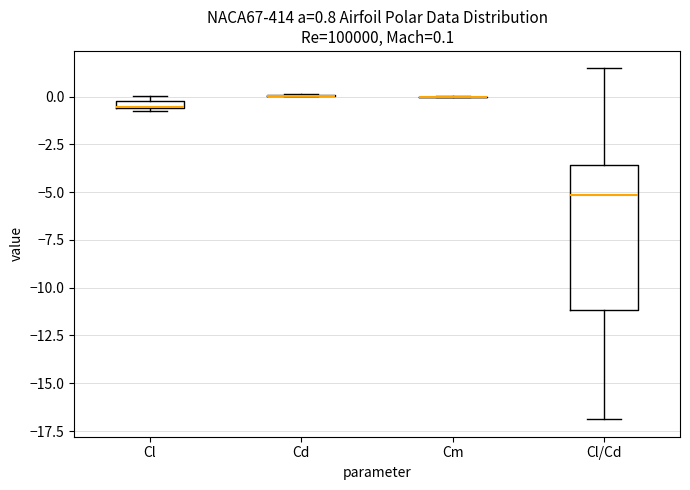

Which box is the tallest, from its lower edge to its upper edge?

Cl/Cd